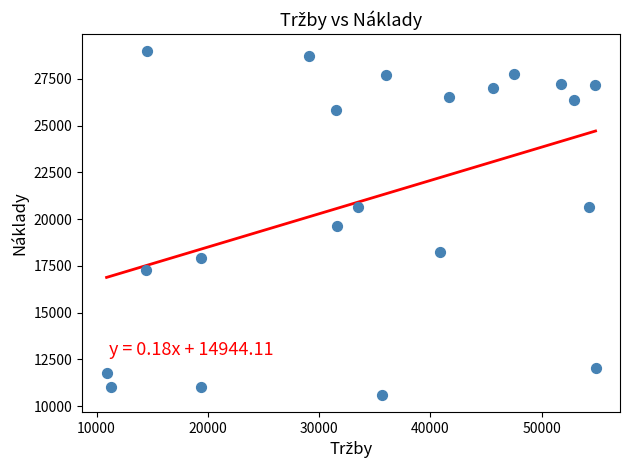

What is the range of Y values (max minus min)?

18345